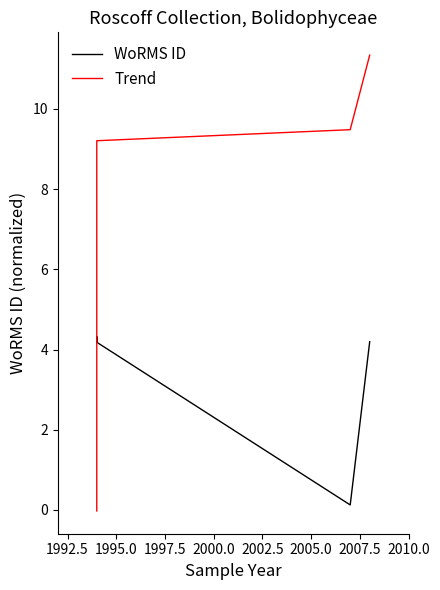

What is the maximum value for WoRMS ID?

4.3